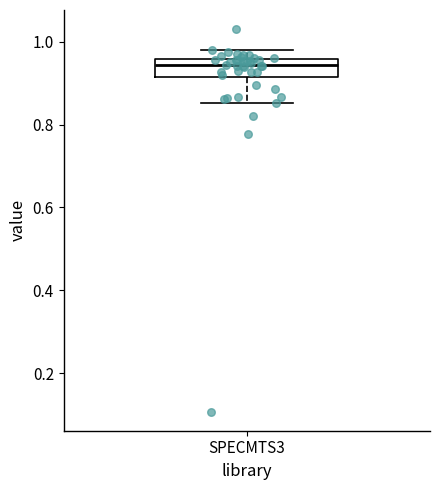

Where does the median line of the box for SPECMTS3 sit on the y-axis? The values are not printed on the chart, so give them approximately, as read against the axis.

0.94